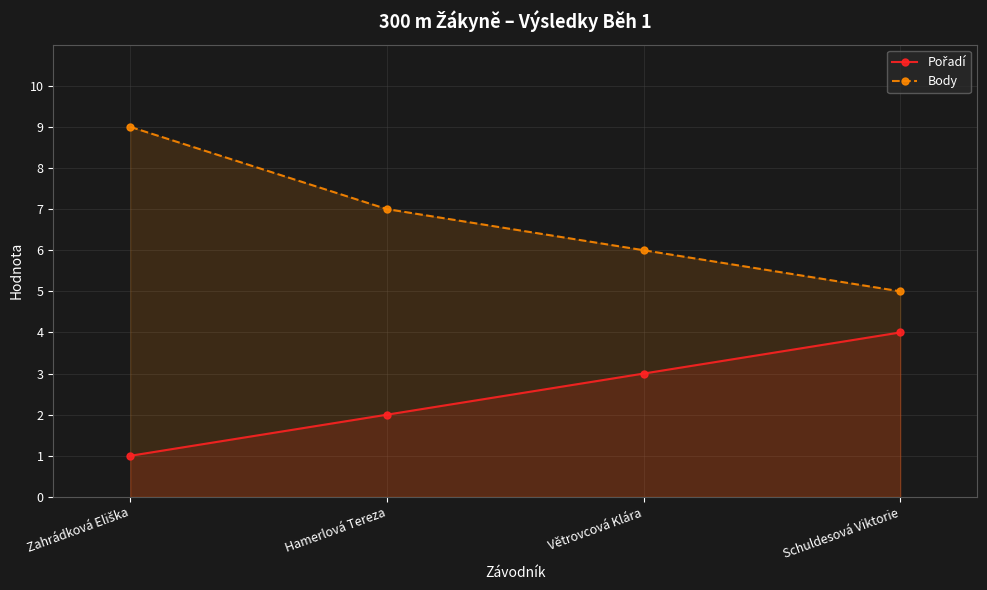

What is the difference between the maximum and minimum values in the Pořadí series?

3